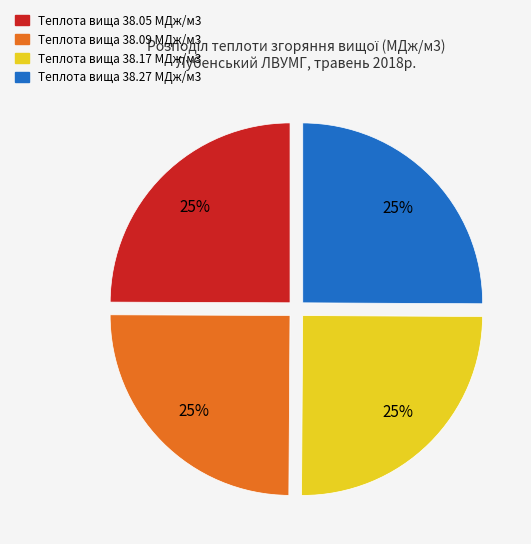

To the nearest percent, what is the average slice percentage?

25%